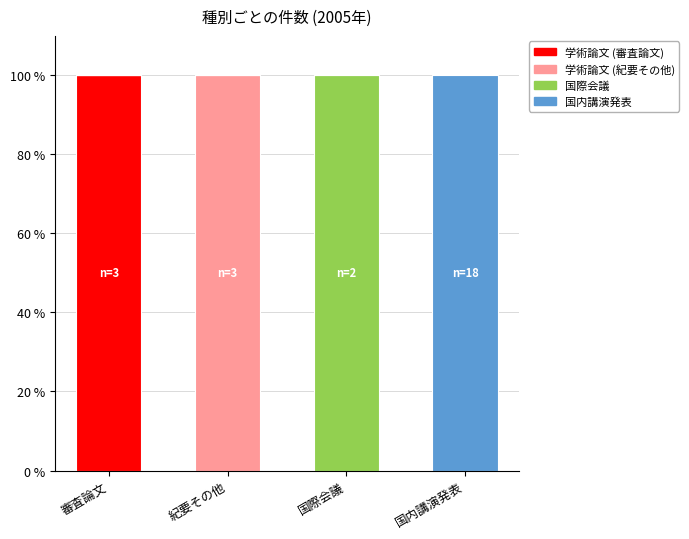

Does the chart contain stacked bars?

Yes